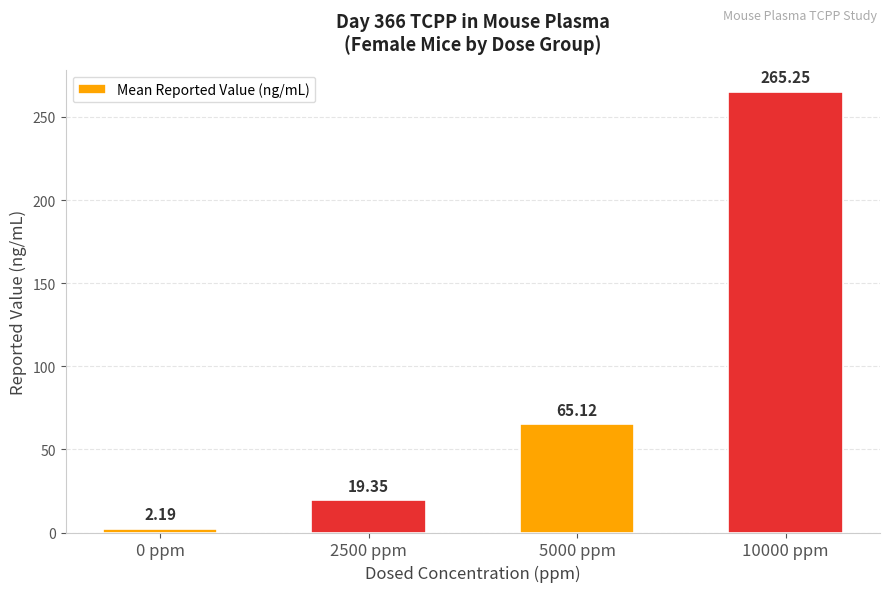

What is the difference between the maximum and second lowest values?

245.9